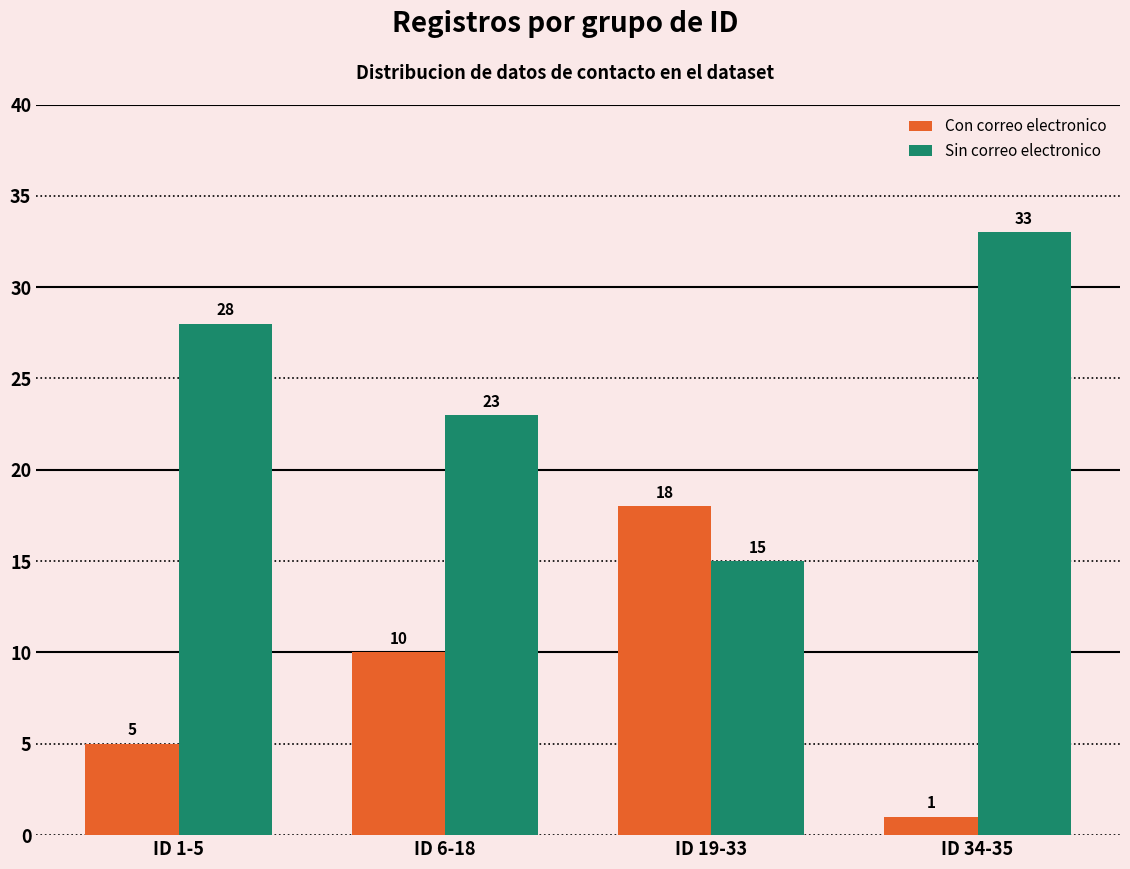

Rank the categories by Con correo electronico value from highest to lowest.

ID 19-33, ID 6-18, ID 1-5, ID 34-35